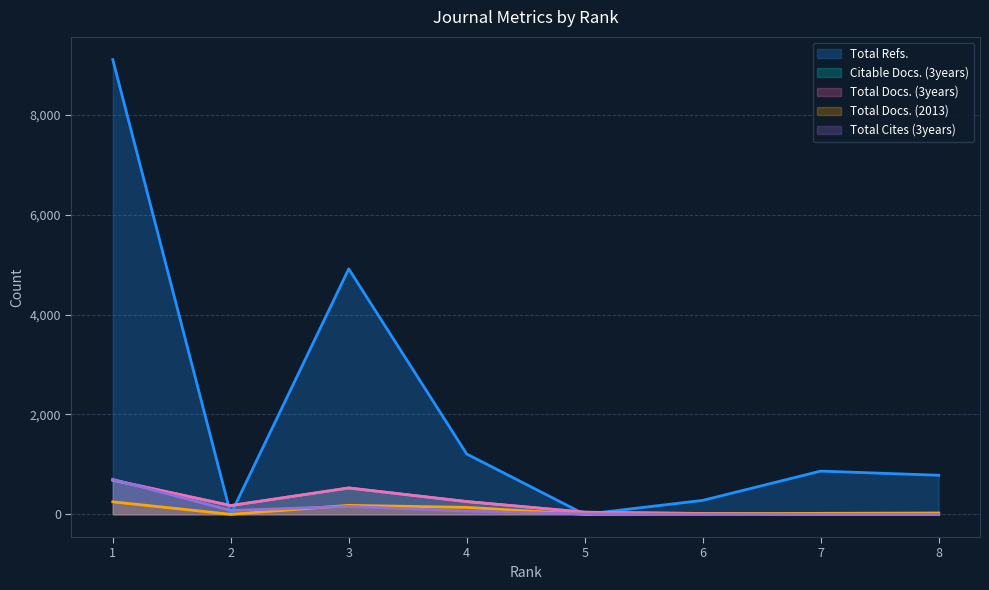

Reading left to right, list all the values displayed in this chart.

Total Docs. (2013): 250	0	179	139	0	8	19	26
Total Docs. (3years): 688	175	528	255	42	16	0	0
Total Refs.: 9112	0	4918	1208	0	279	866	782
Total Cites (3years): 701	76	158	63	7	1	0	0
Citable Docs. (3years): 682	175	527	255	42	16	0	0